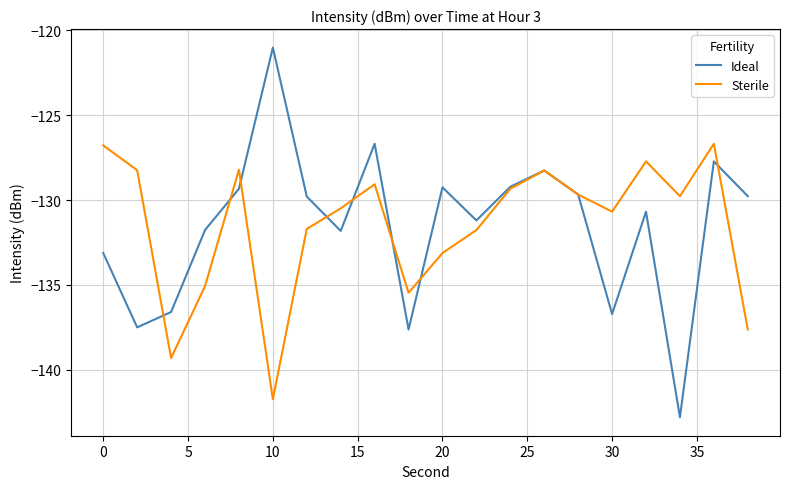

How many values in the Ideal series exceed -129?

4